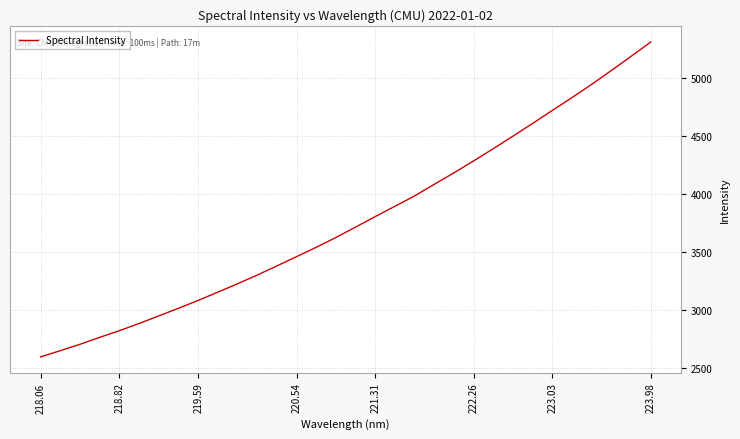

What is the minimum value shown in the chart?

2594.7